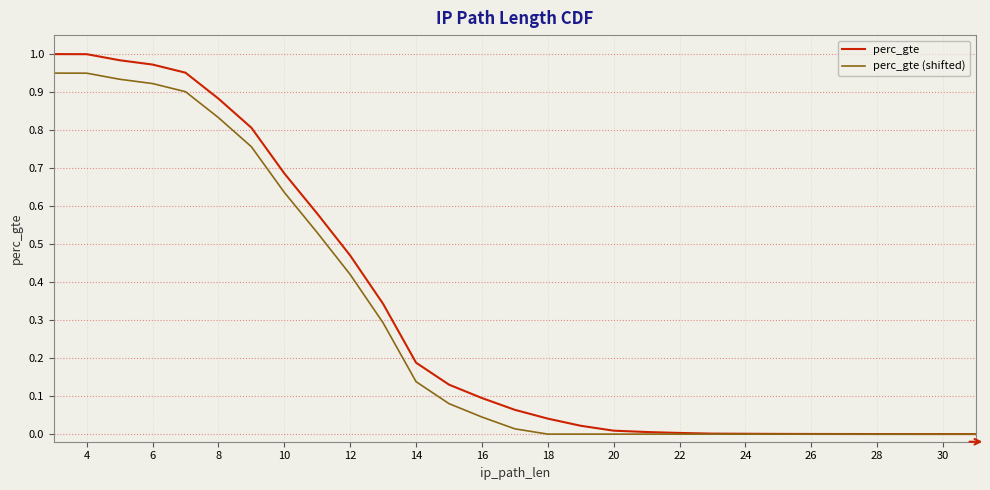

Read the perc_gte (shifted) value at 6.

0.9